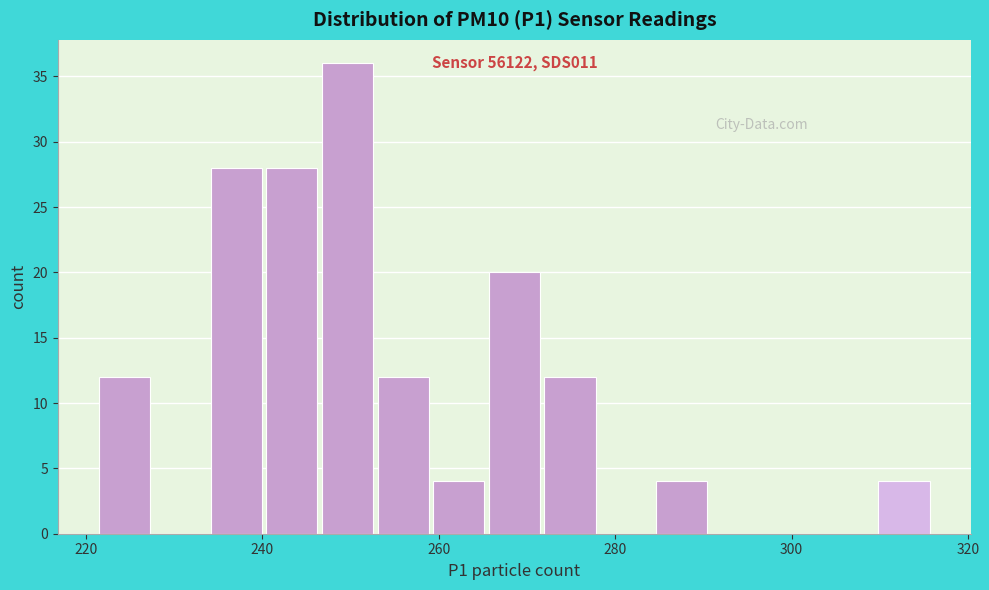

Read against the x-axis, roughly where is the centre of the tallest bar?

250